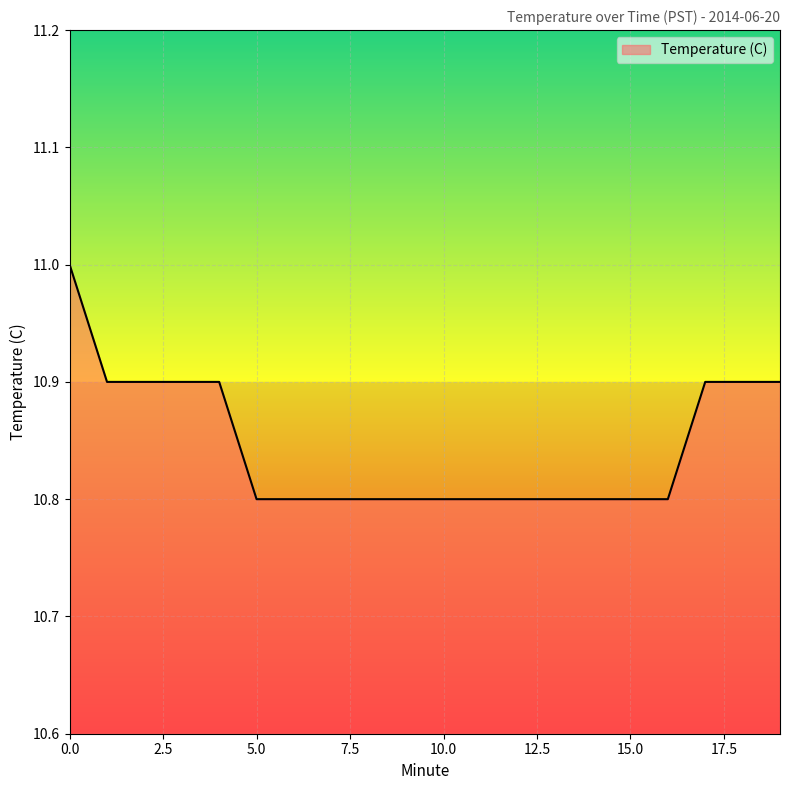

What is the greatest value displayed?

11.0